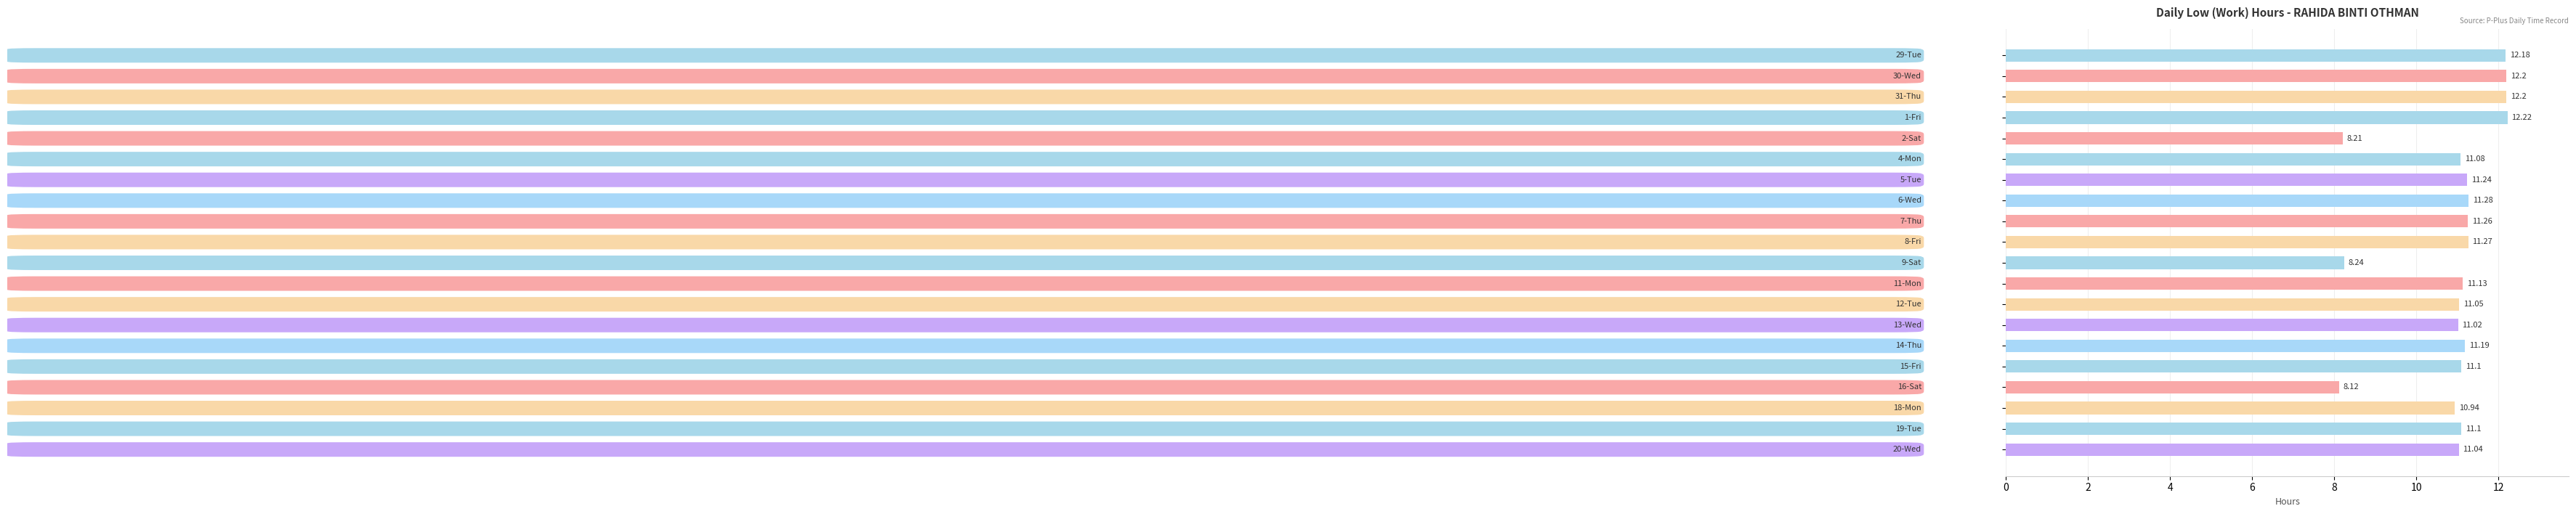

How many bars are there in total?

20